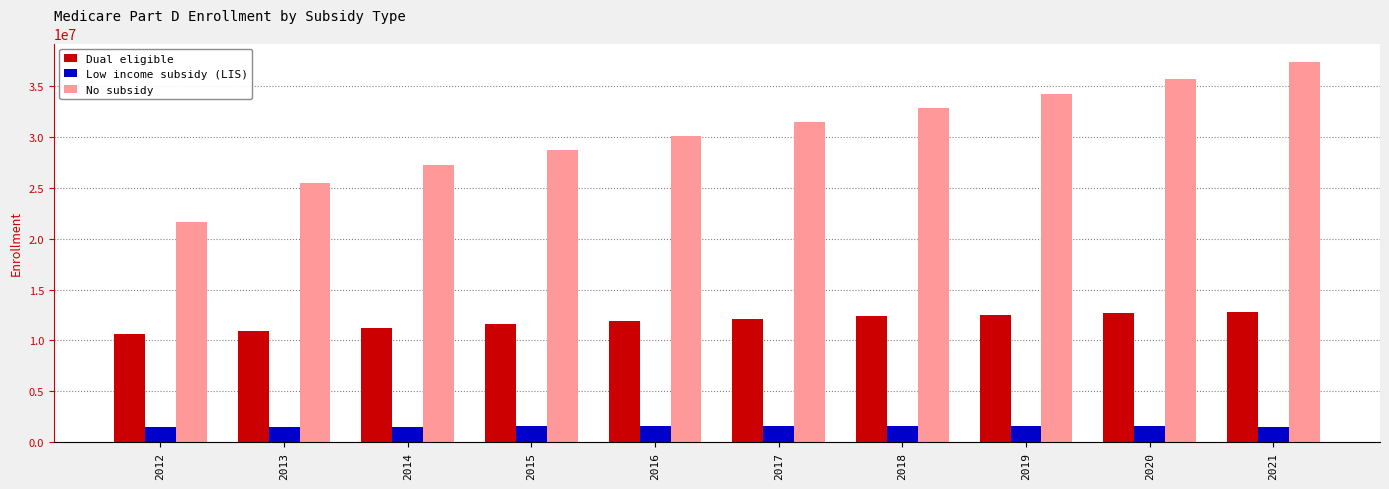

The Low income subsidy (LIS) series shows 1512936 at 2013. True or false?

True